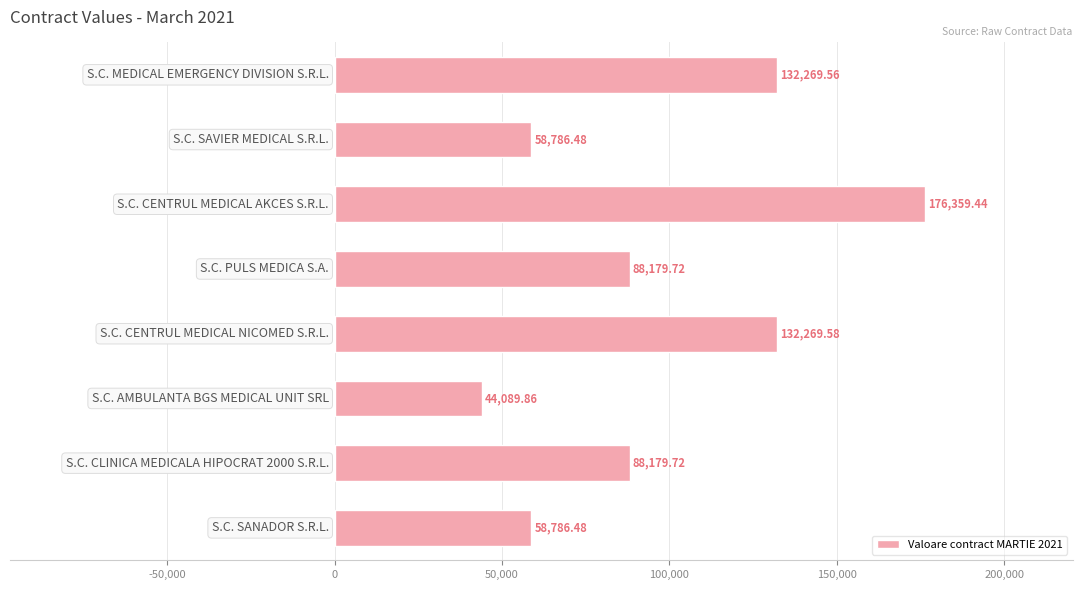

What is the sum of all values?

778920.8